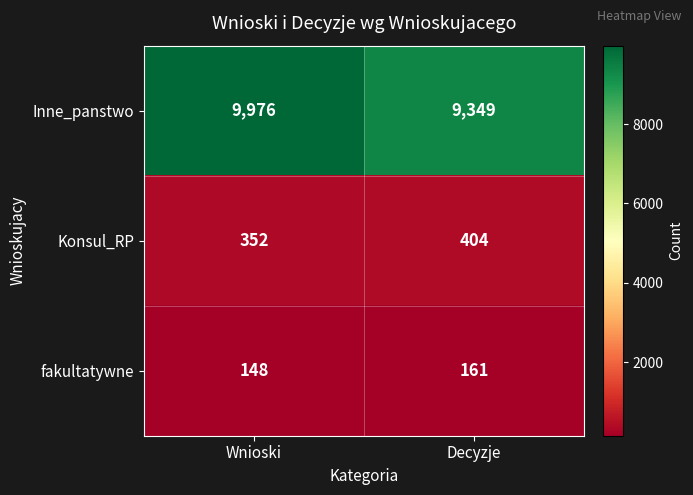

Rank the series by their maximum value, from highest to lowest.

Inne_panstwo, Konsul_RP, fakultatywne